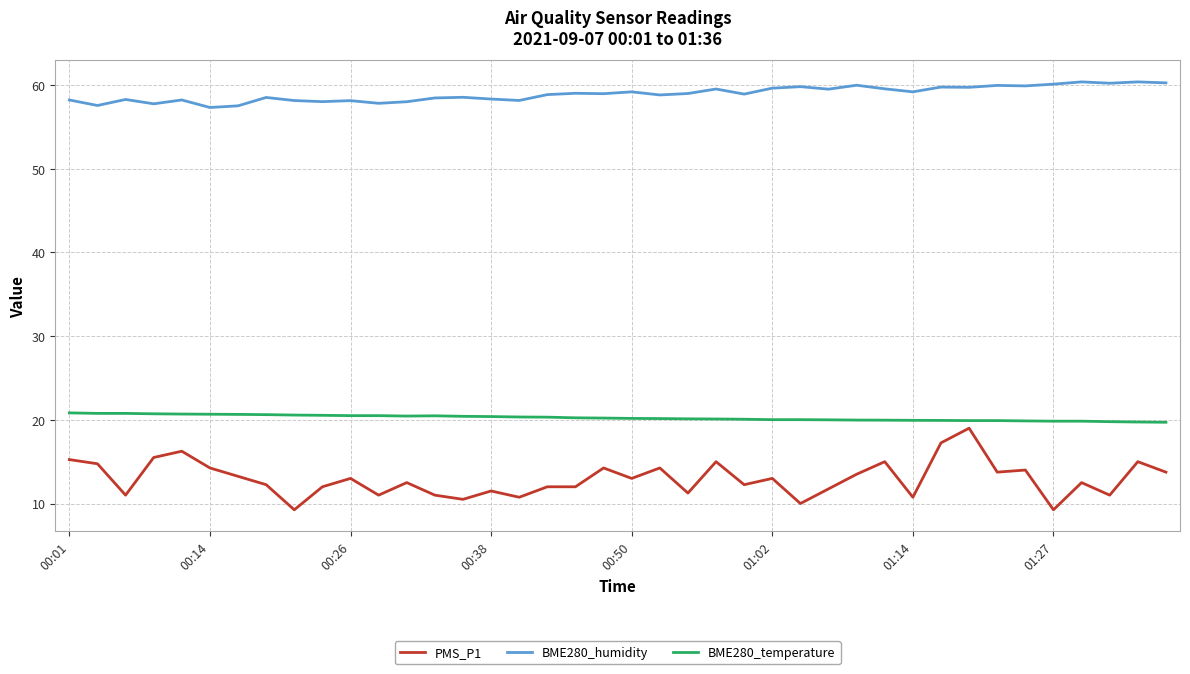

What is the greatest value displayed?

60.4